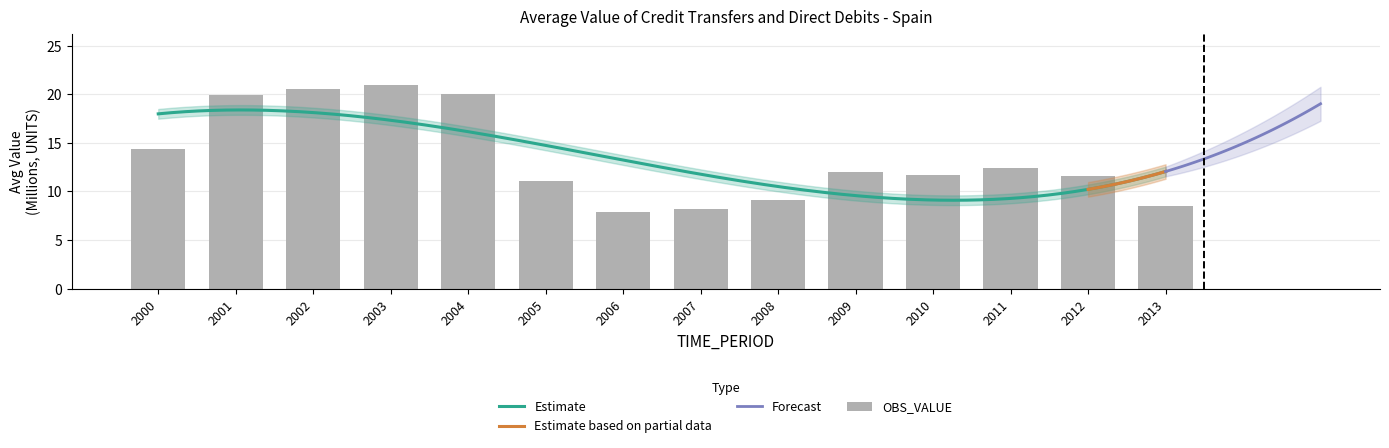

How many bars are there in total?

14